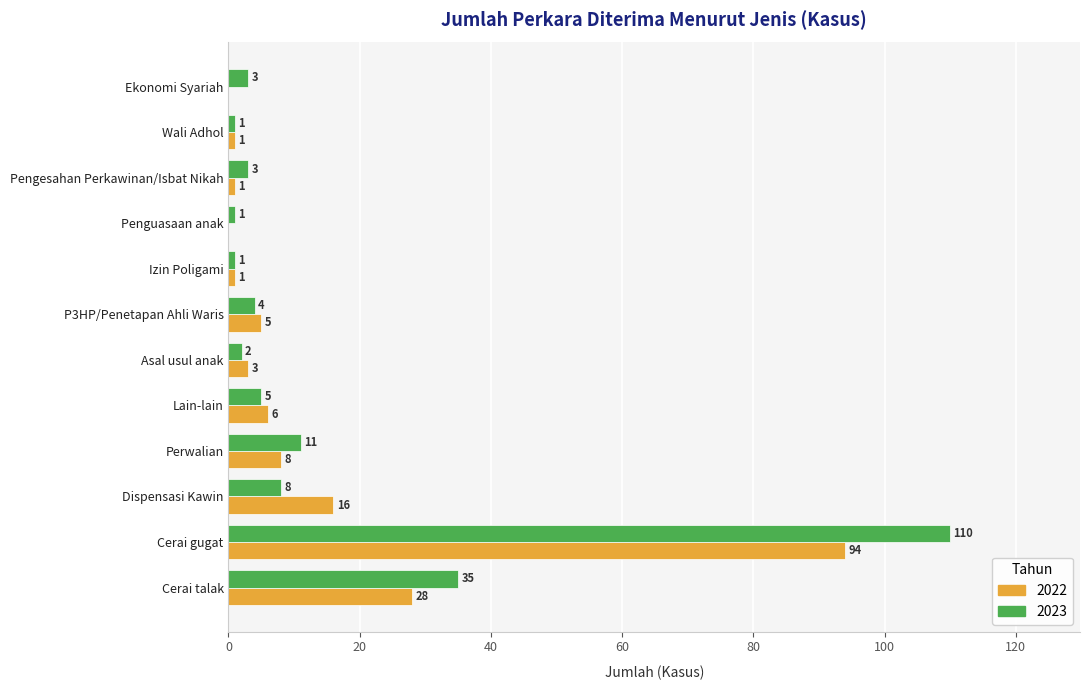

Which series changed the most between Dispensasi Kawin and Asal usul anak?

2022